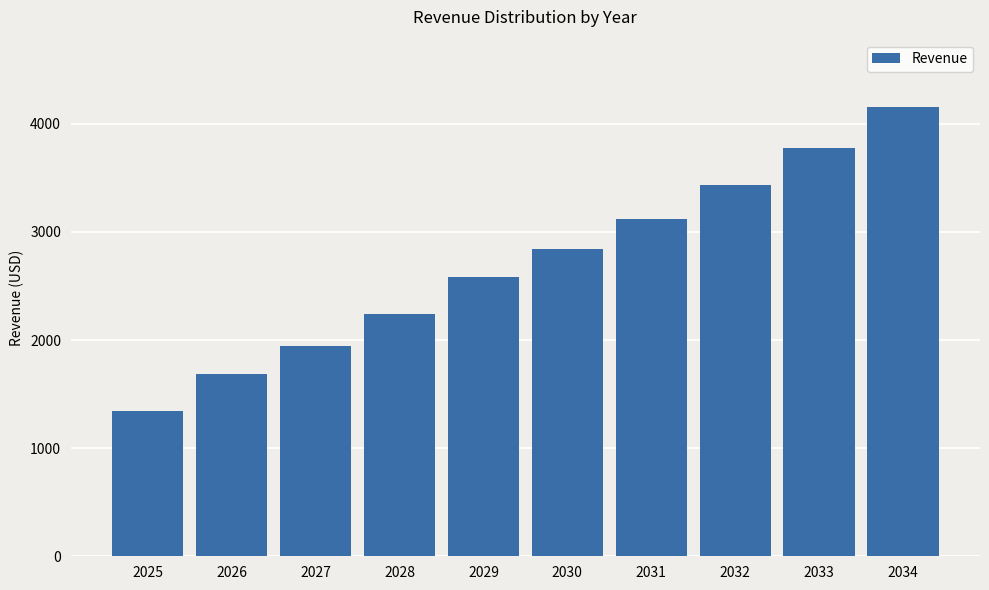

Which category has the lowest value across all series?

2025